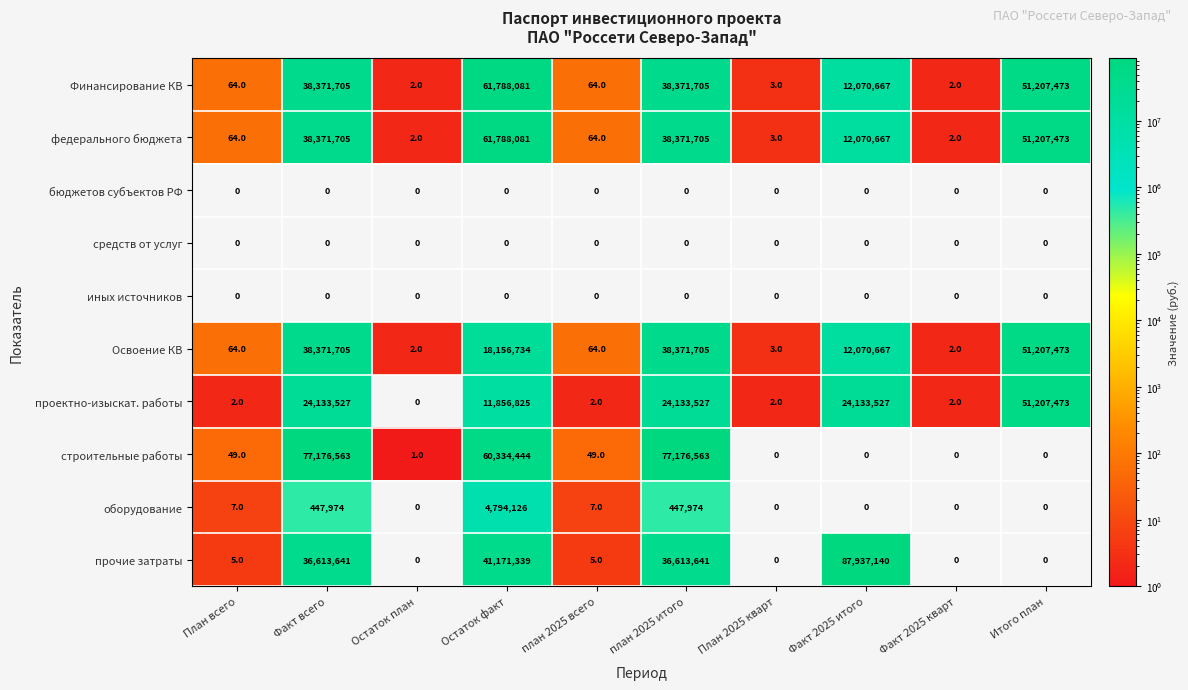

What is the difference between the highest and lowest values at План 2025 кварт?

3